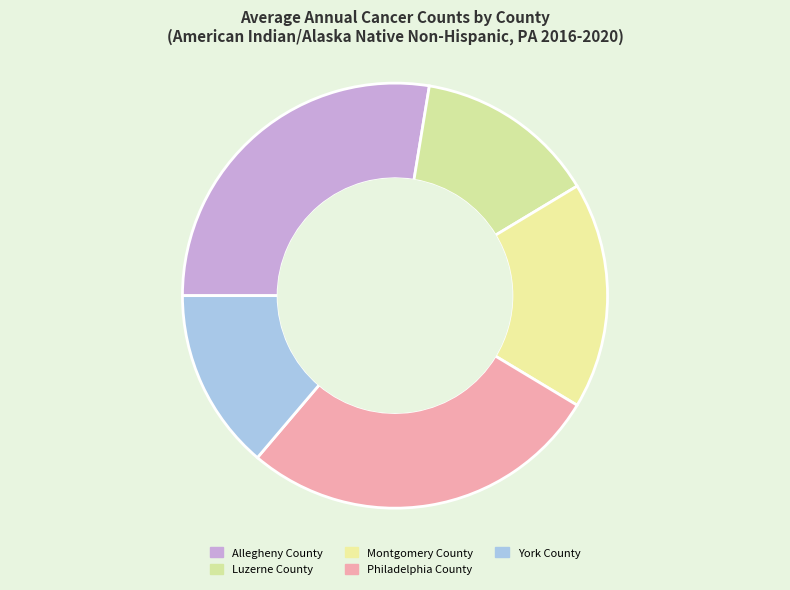

Count the number of slices in the pie.

5